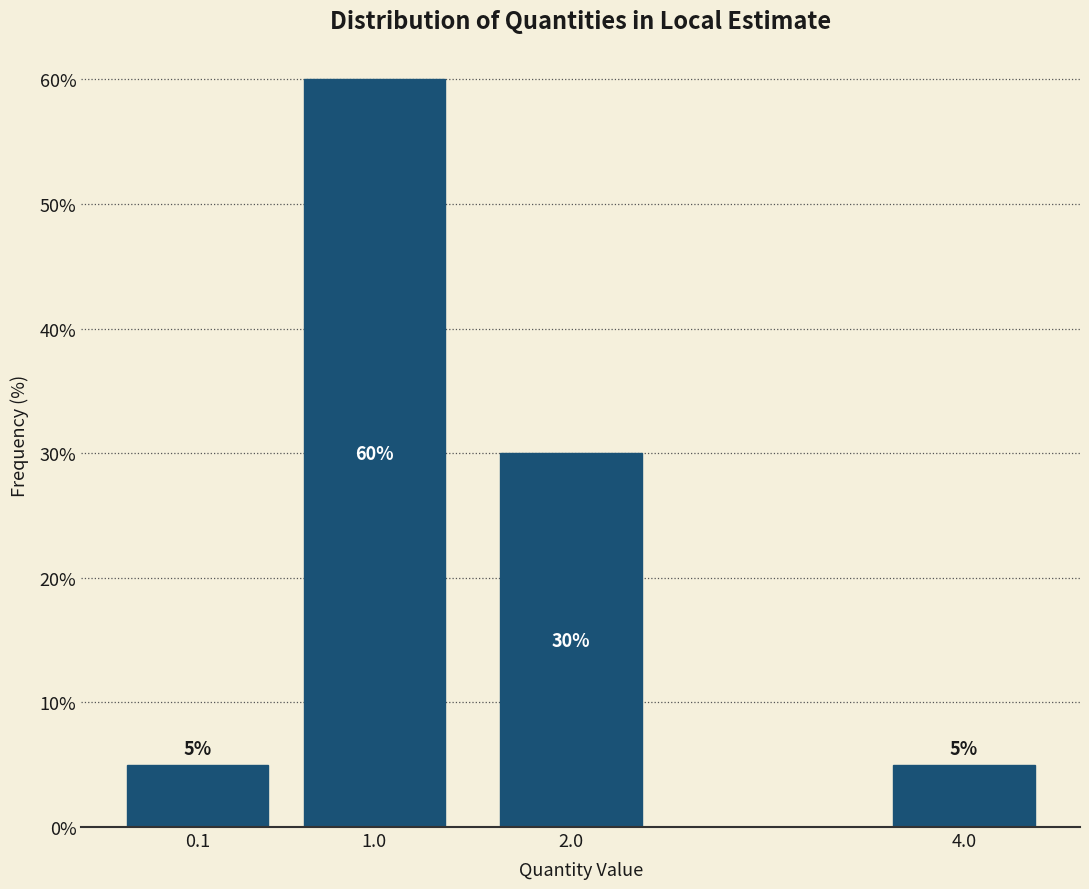

Reading left to right, extract all data points from this chart.

0.1=5	1.0=60	2.0=30	4.0=5